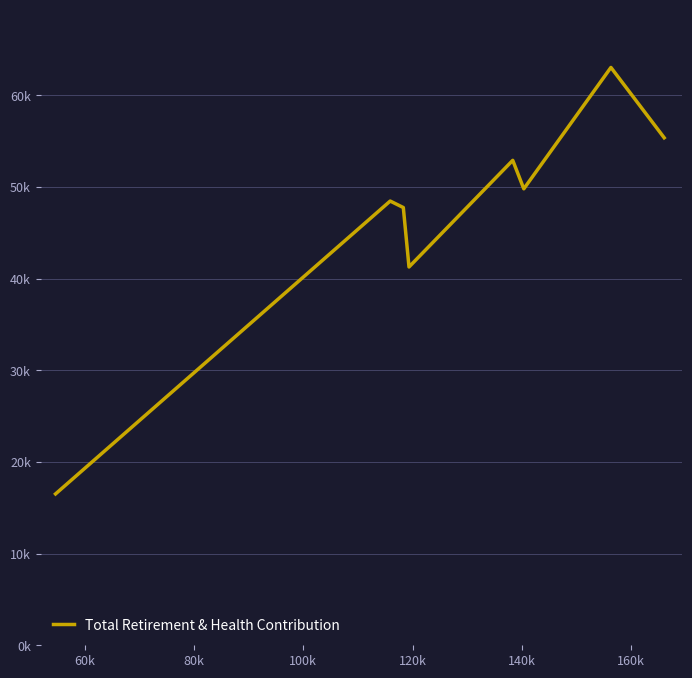

Does the chart have visible grid lines?

Yes